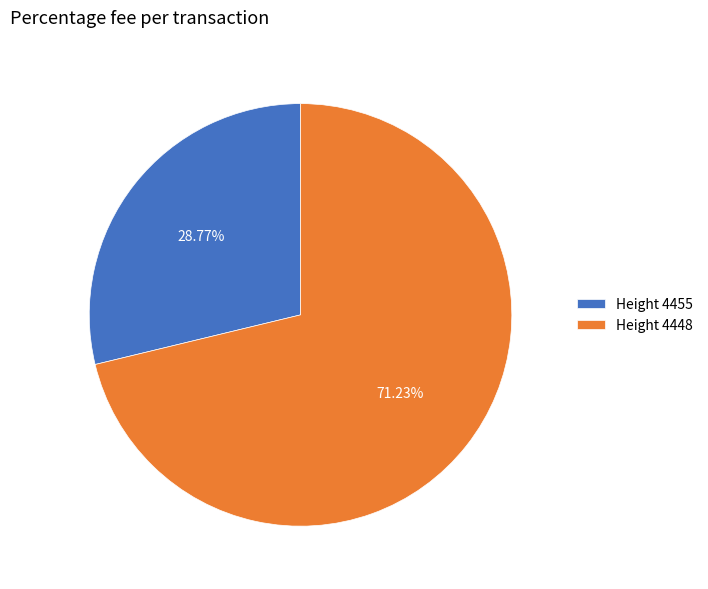

What is the majority slice?

Height 4448